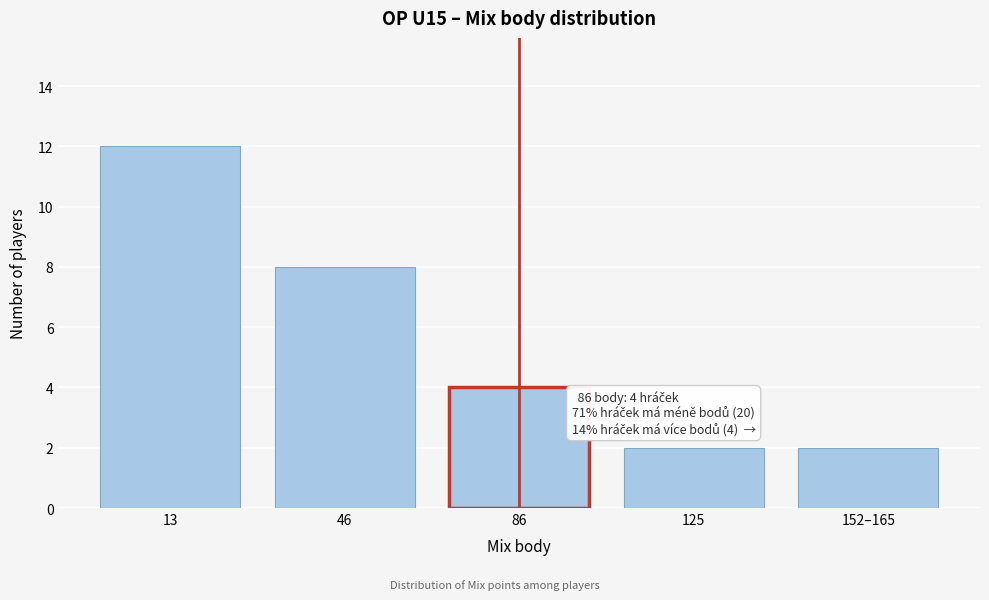

Reading left to right, what are all the values shown in this chart?

13=12	46=8	86=4	125=2	152–165=2